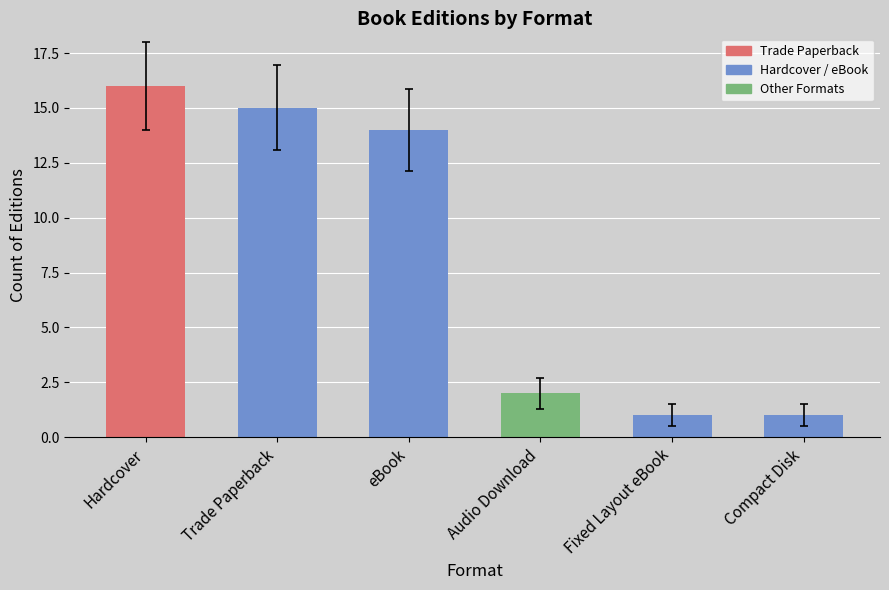

Between Trade Paperback and Fixed Layout eBook, which is larger?

Trade Paperback